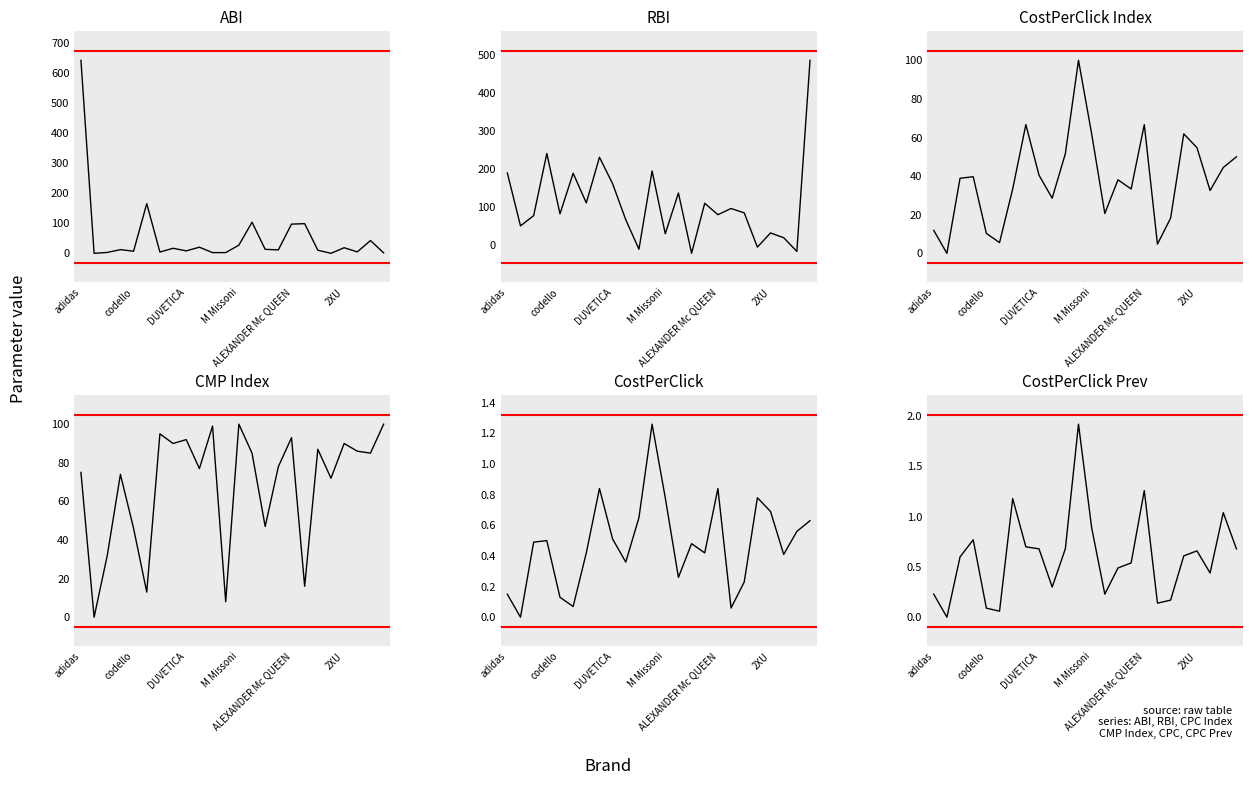

Does the chart display data point markers on the line(s)?

No